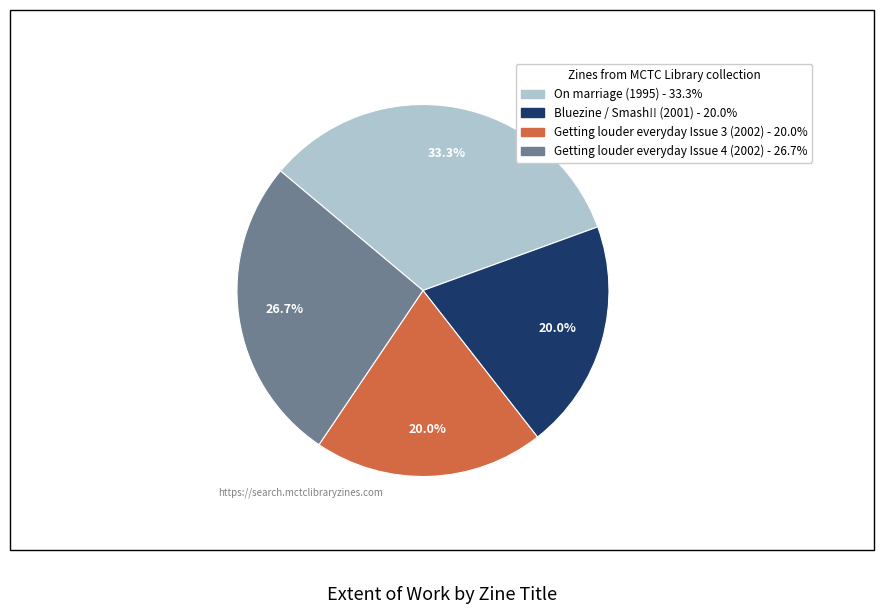

Which slice is the largest?

On marriage (1995)